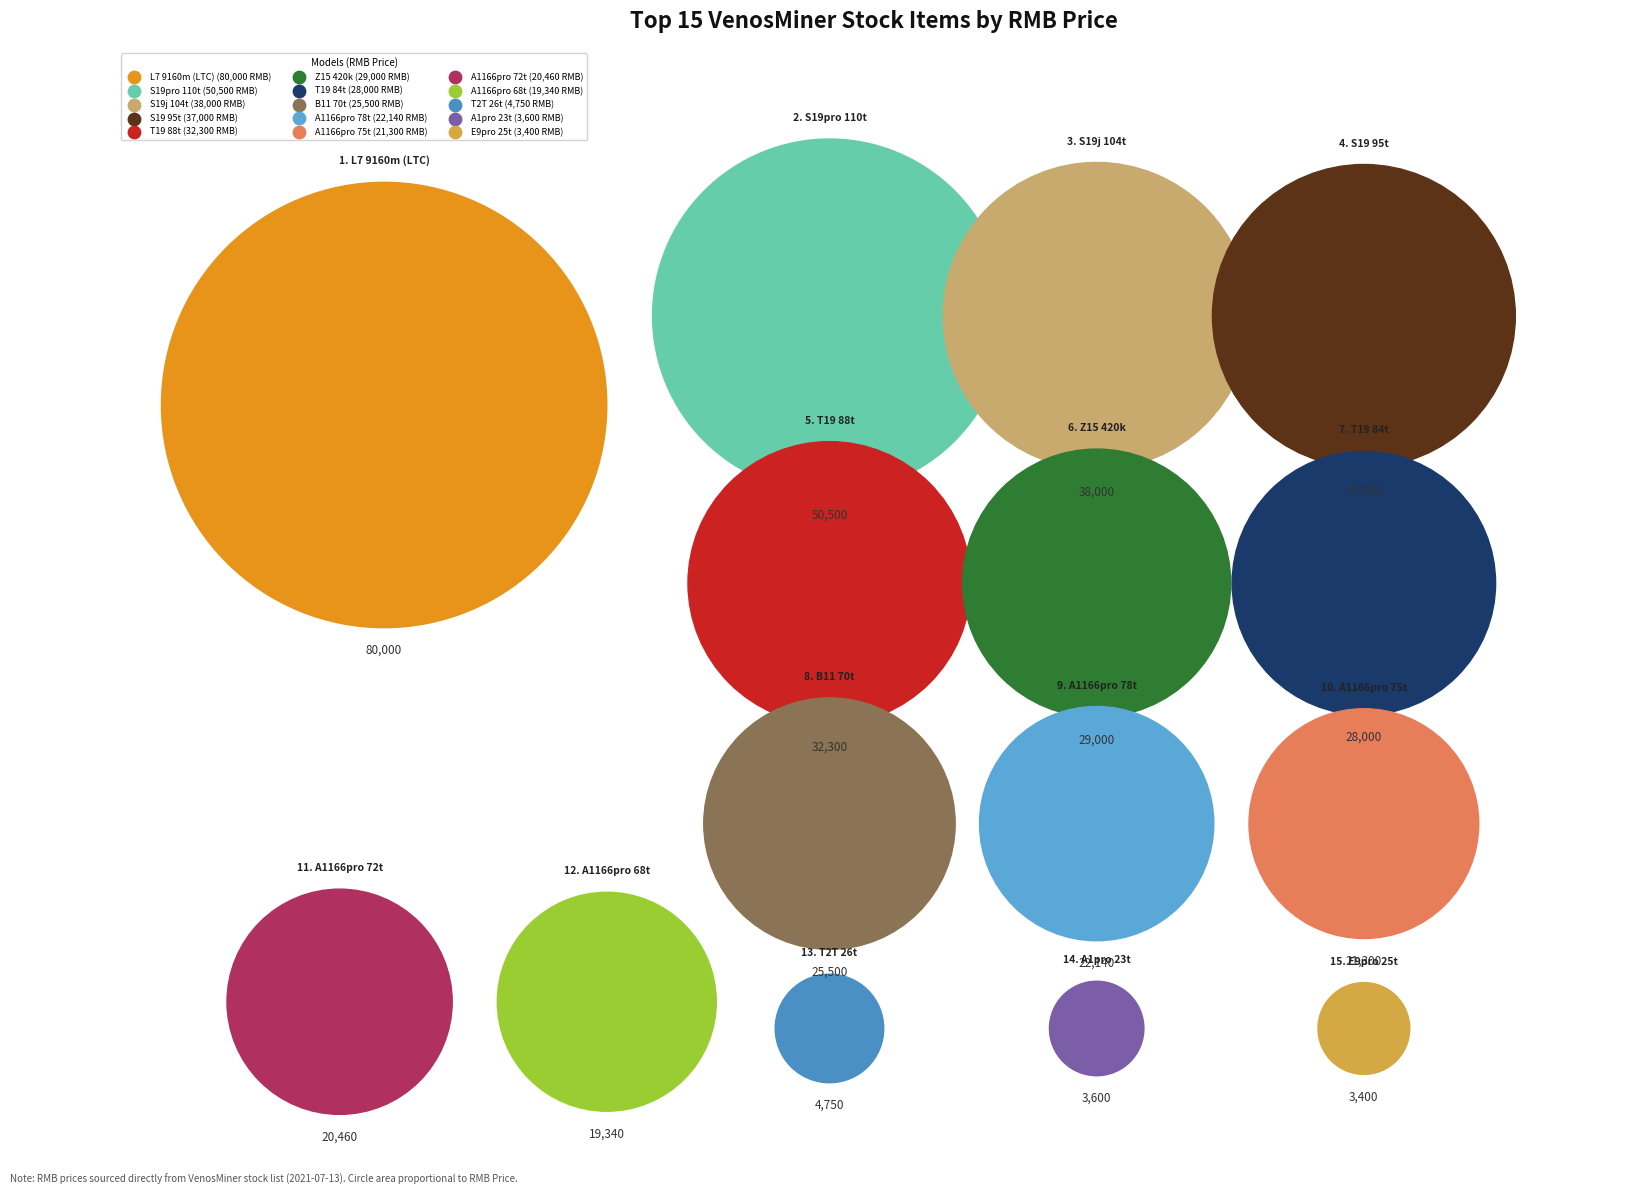

Is it true that L7 9160m (LTC) is 33% of the pie?

False